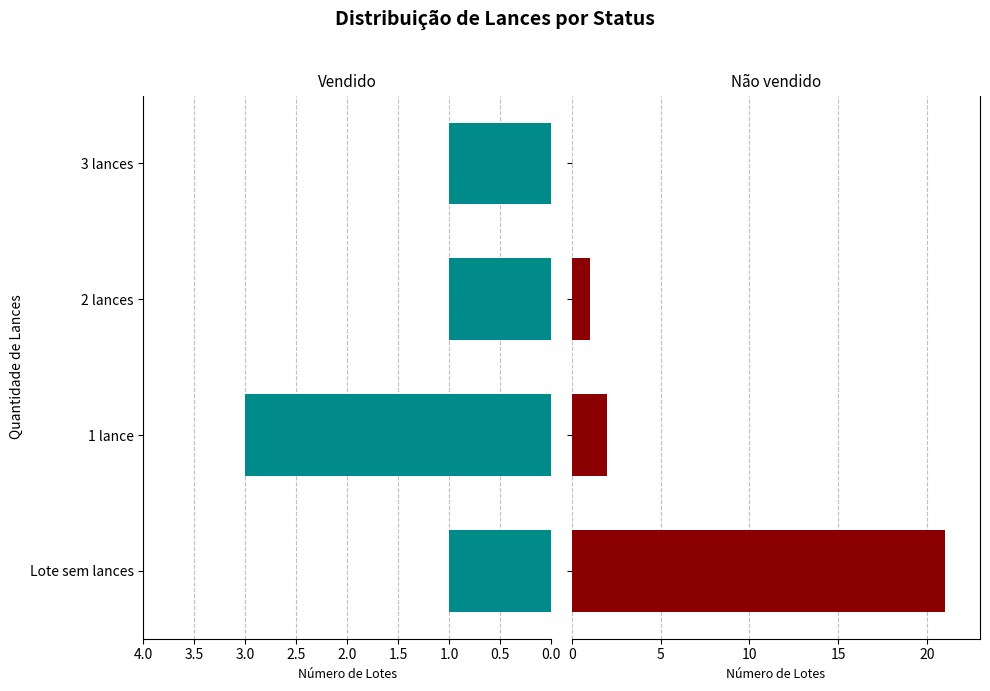

Does the chart contain any negative values?

No